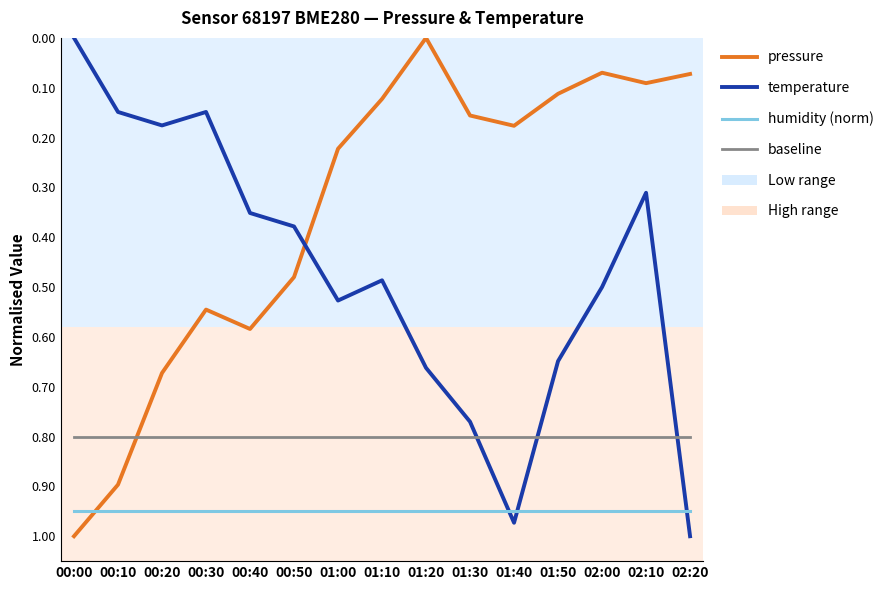

Which series changed the most between 01:00 and 01:20?

pressure